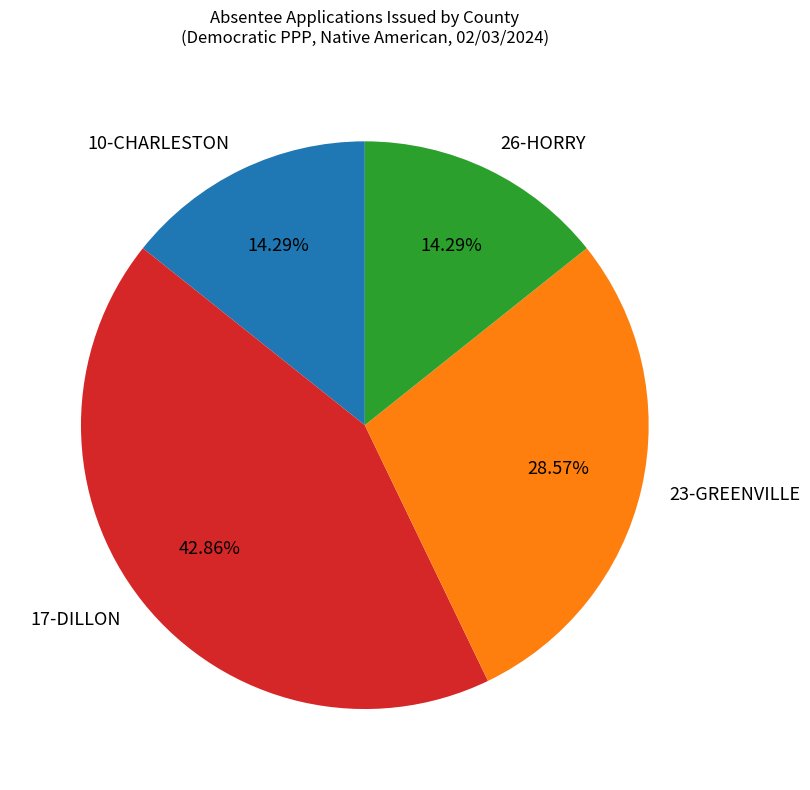

Is there a majority slice in this chart?

No